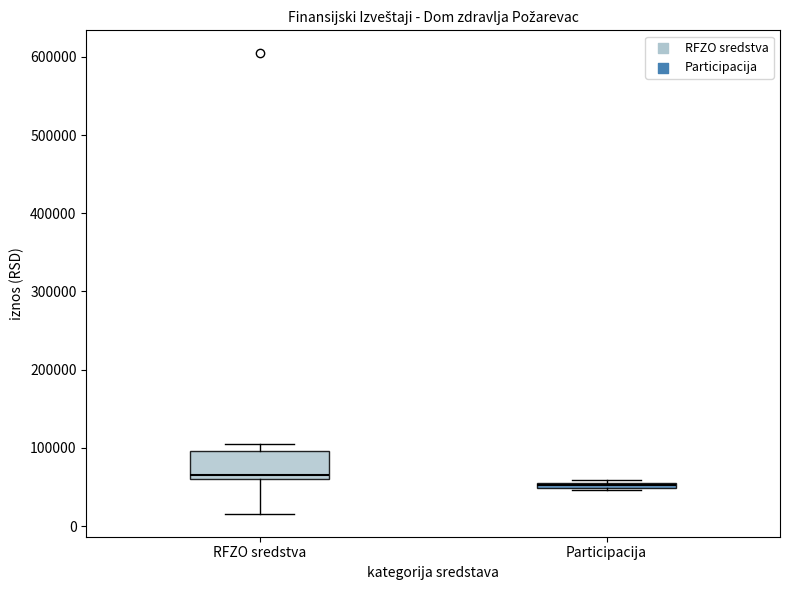

Which box's median line is the lowest?

Participacija